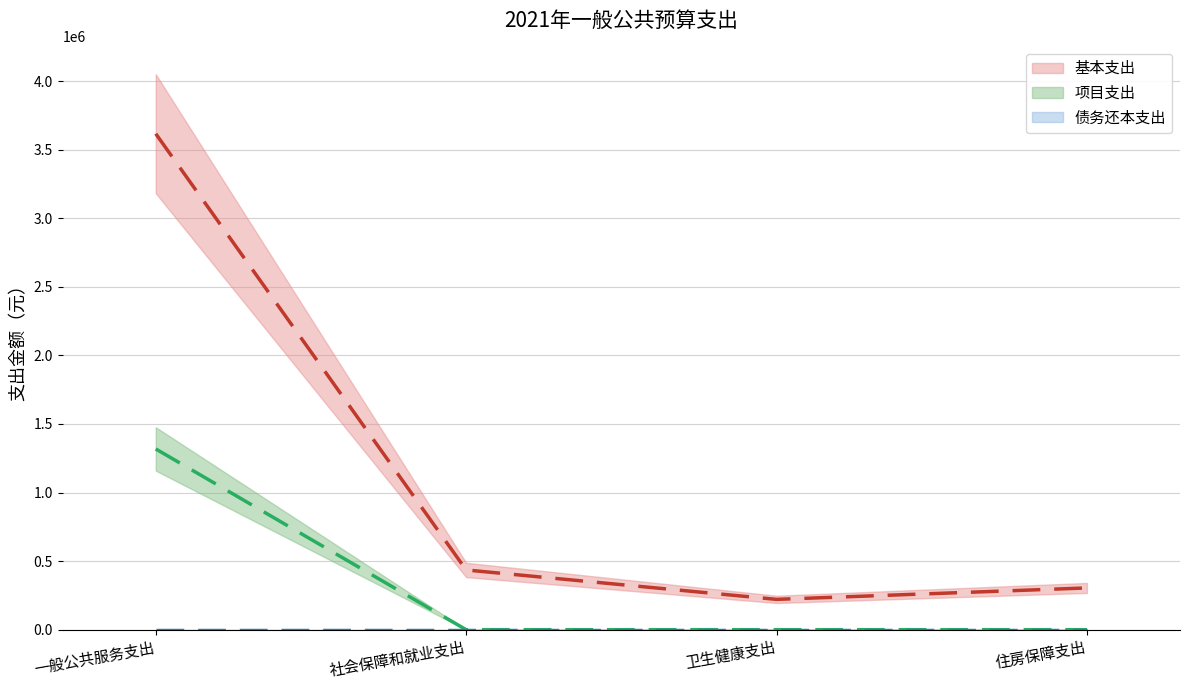

What is the maximum value shown in the chart?

3616628